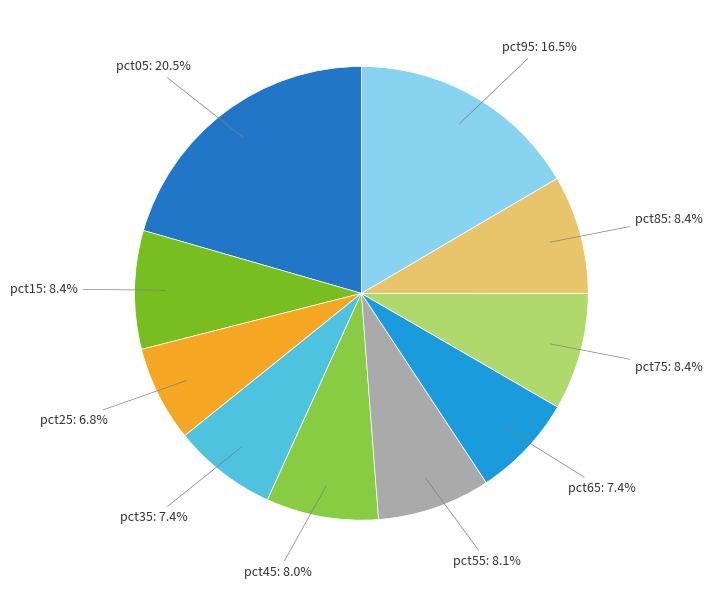

Does any single category account for the majority?

No